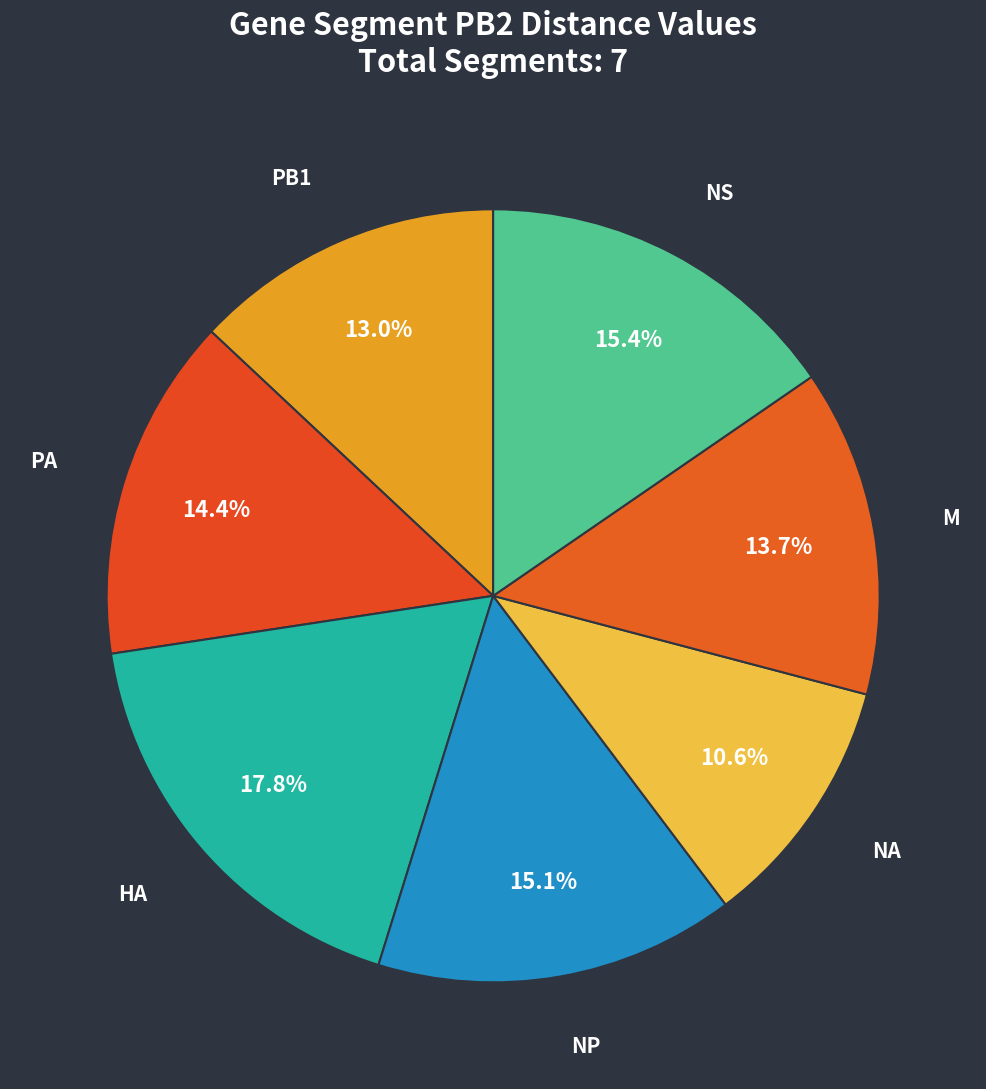

The M slice represents 25% of the pie. True or false?

False